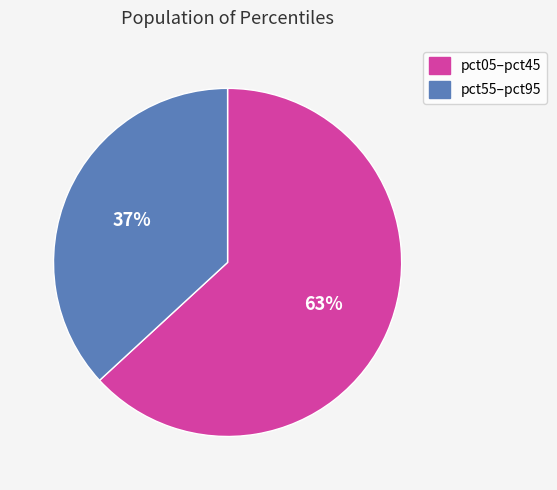

To the nearest percent, what is the difference between the largest and smallest slice percentages?

26%